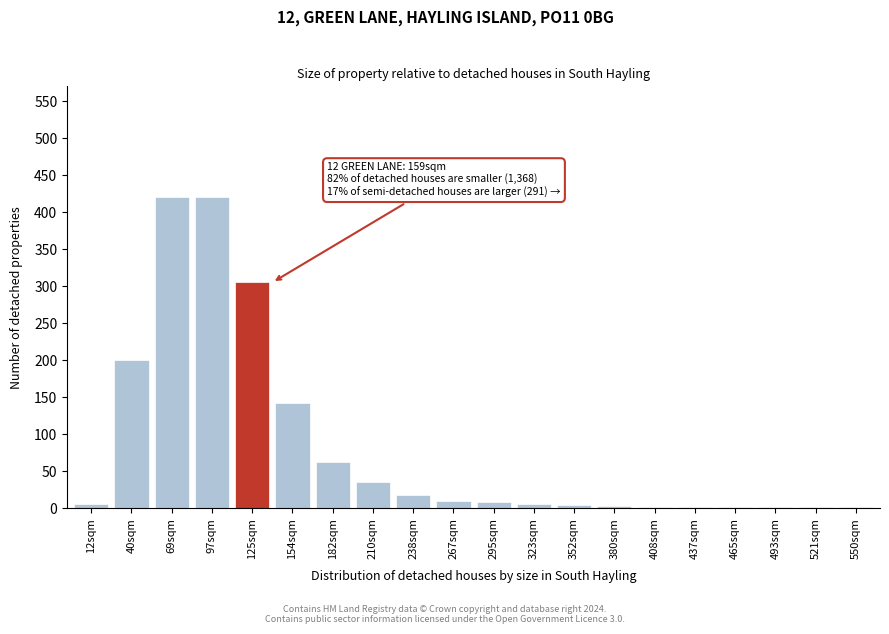

Between 69sqm and 182sqm, which is larger?

69sqm